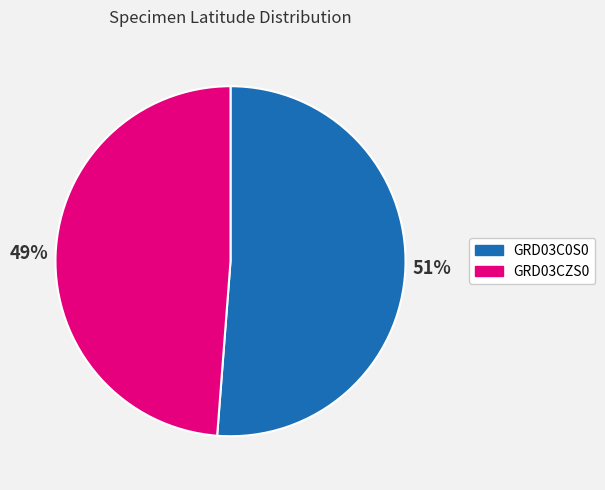

How many slices are in this pie chart?

2